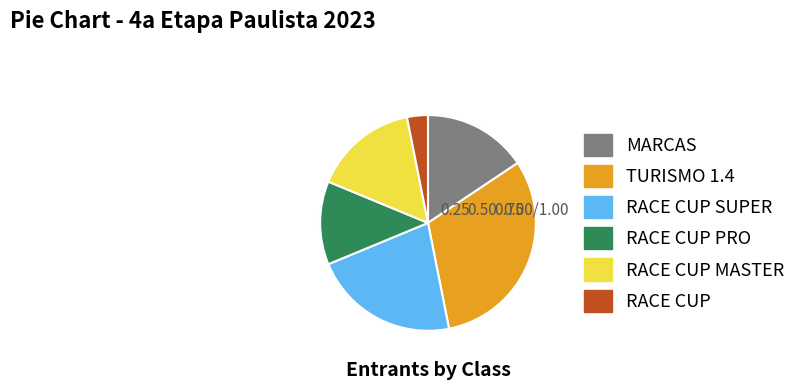

Is there a majority slice in this chart?

No